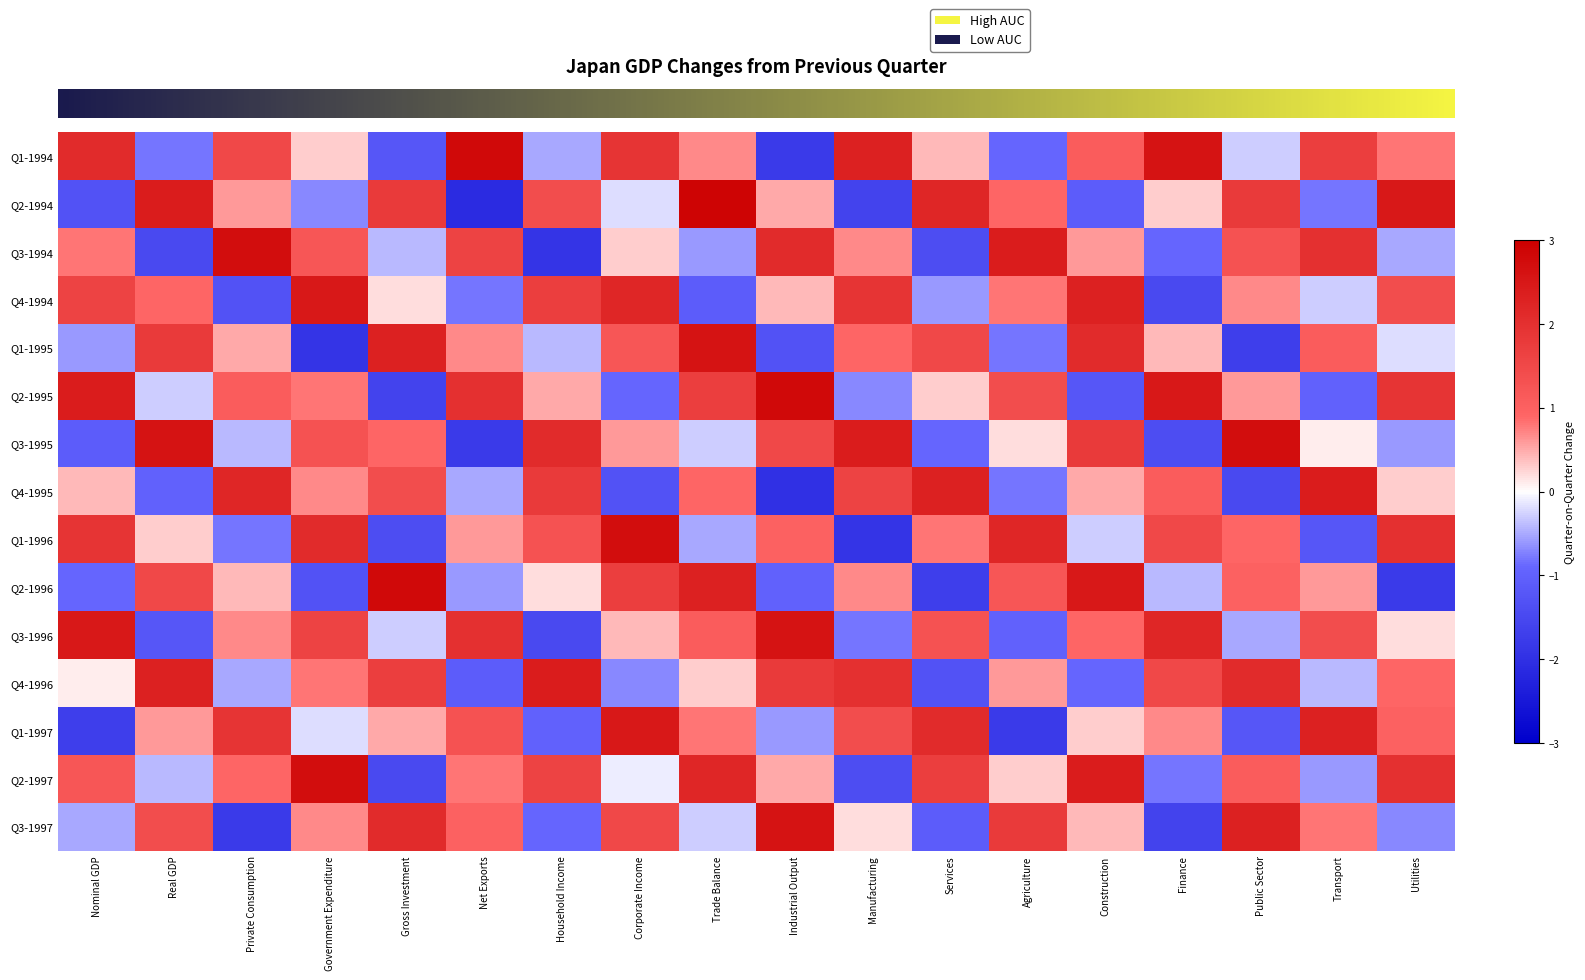

How many data points does each series have?

18